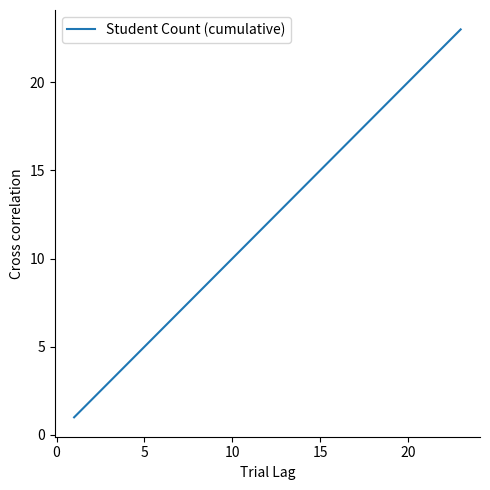

How many lines are shown in the chart?

1